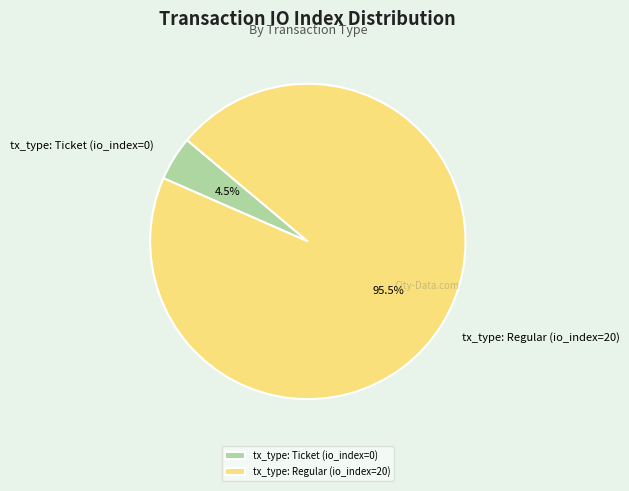

Does any single category account for the majority?

Yes